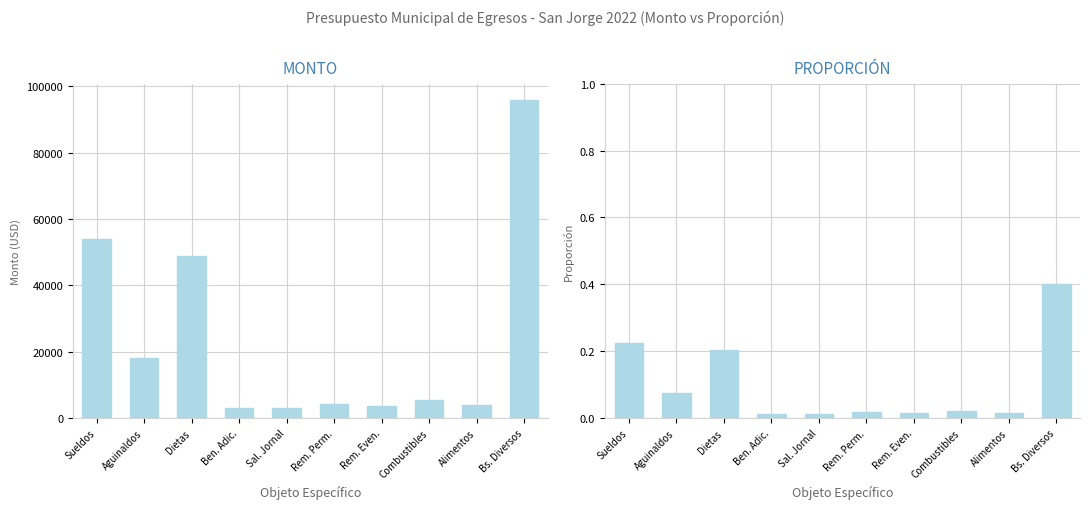

What is the value of the Proporción bar at the 1st from the left?

0.2